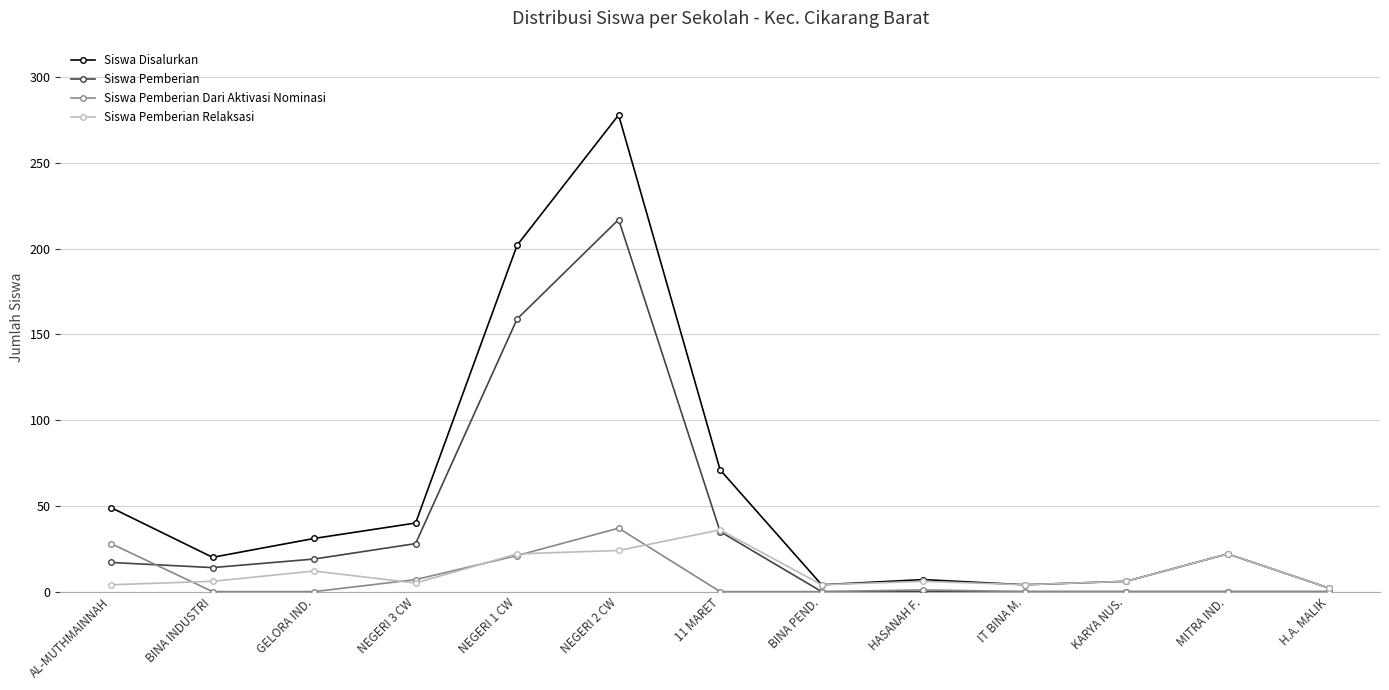

Is this an area chart (filled region under the line)?

No